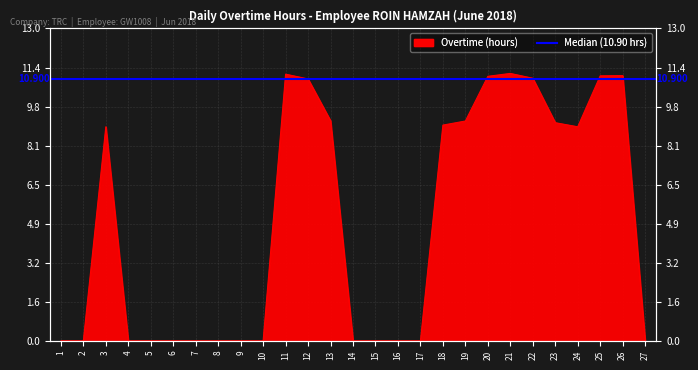

Reading left to right, list all the values displayed in this chart.

1=0.0	2=0.0	3=8.9	4=0.0	5=0.0	6=0.0	7=0.0	8=0.0	9=0.0	10=0.0	11=11.1	12=10.9	13=9.2	14=0.0	15=0.0	16=0.0	17=0.0	18=9.0	19=9.2	20=11.0	21=11.1	22=10.9	23=9.1	24=8.9	25=11.0	26=11.0	27=0.0